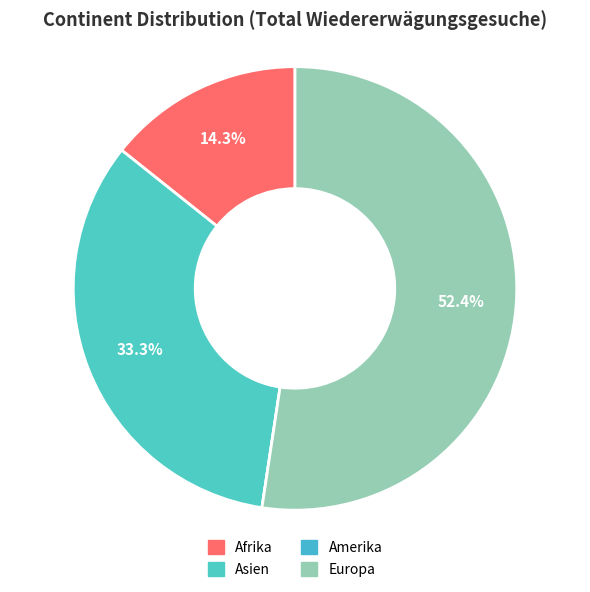

How many slices are in this pie chart?

4